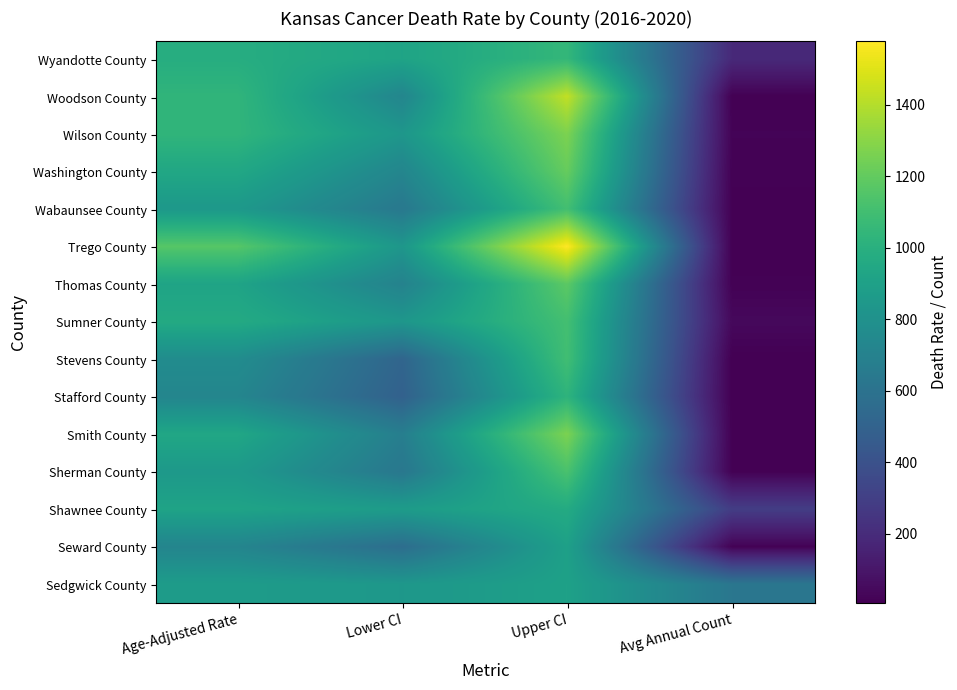

What is the maximum value shown in the chart?

1577.5